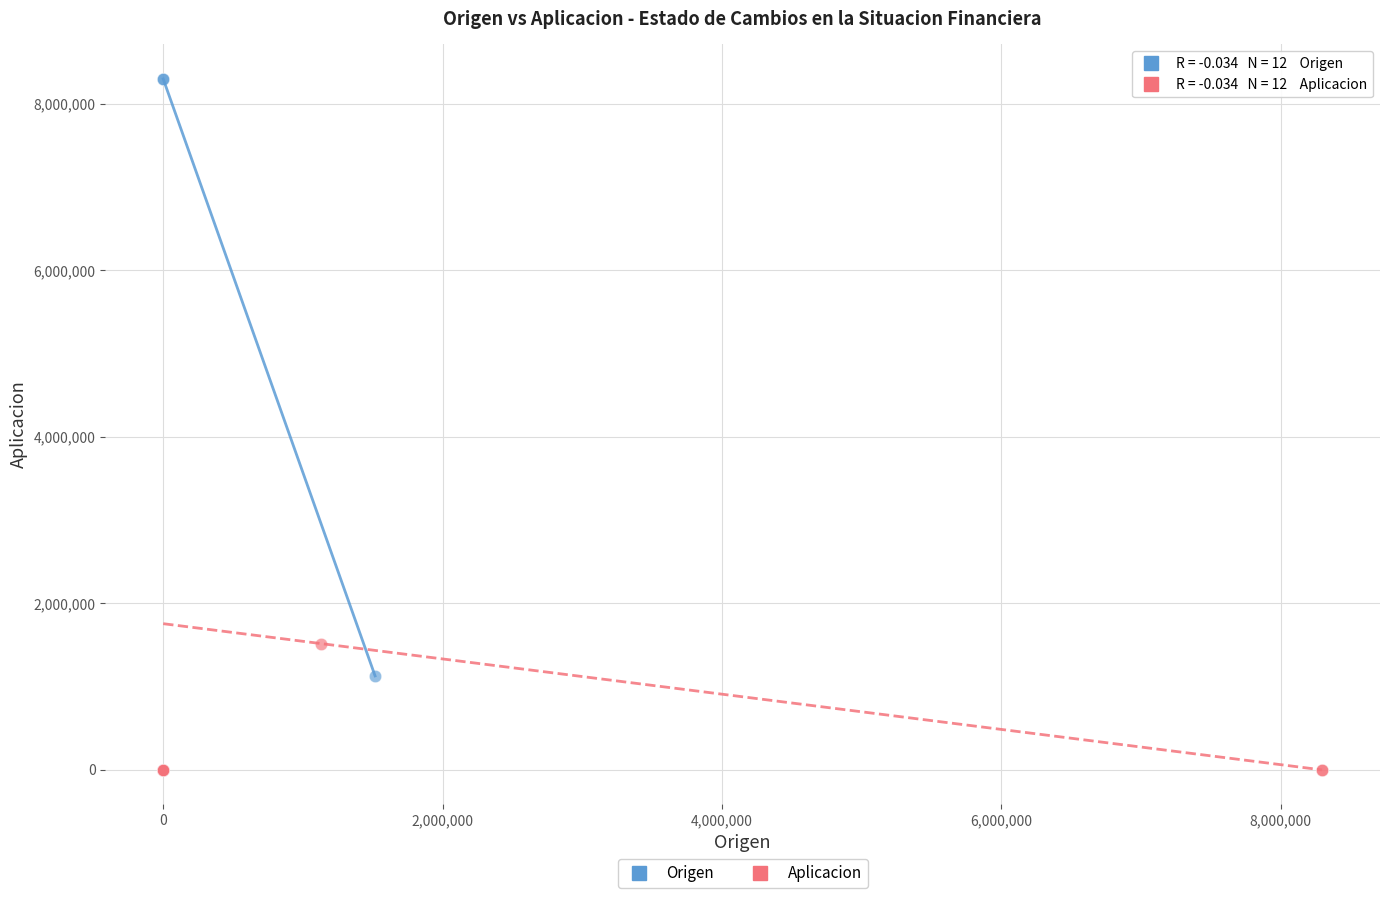

Which series has the widest spread of Y values?

Origen